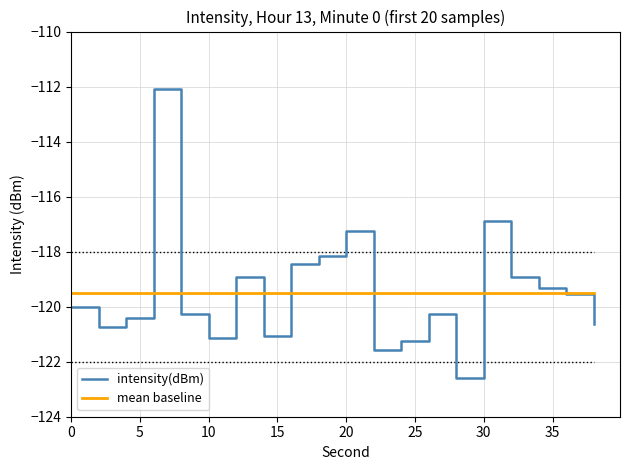

True or false: mean baseline and intensity(dBm) cross at least once.

True